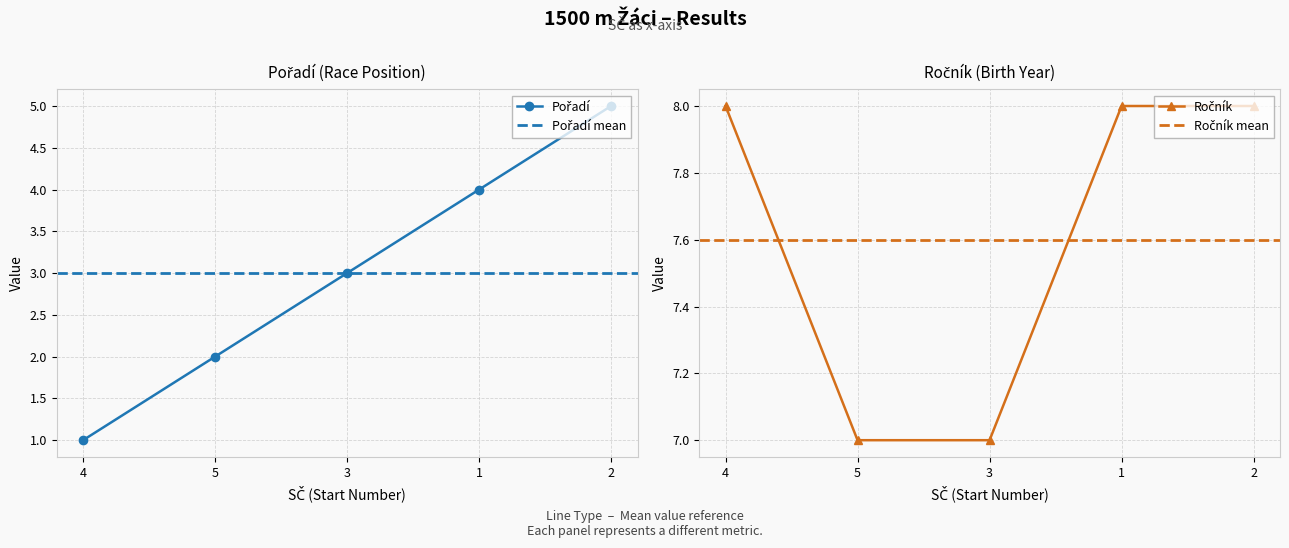

True or false: Pořadí and Ročník intersect in this chart.

False